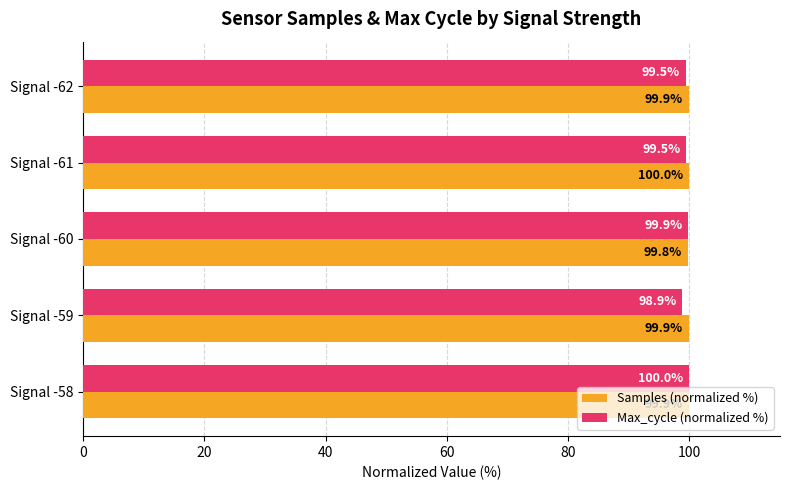

What is the difference between the maximum and minimum values in the Max_cycle (normalized %) series?

1.1